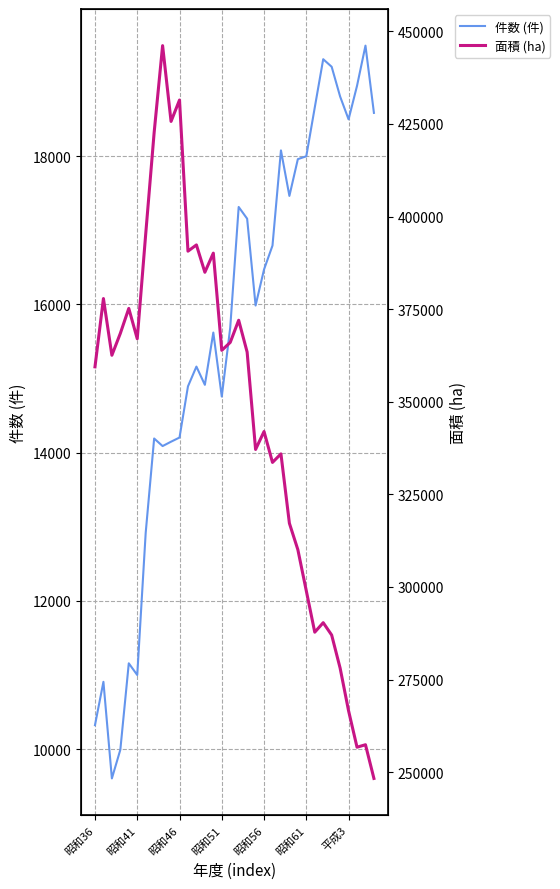

At 12, list the series in order from largest to smallest.

面積 (ha), 件数 (件)